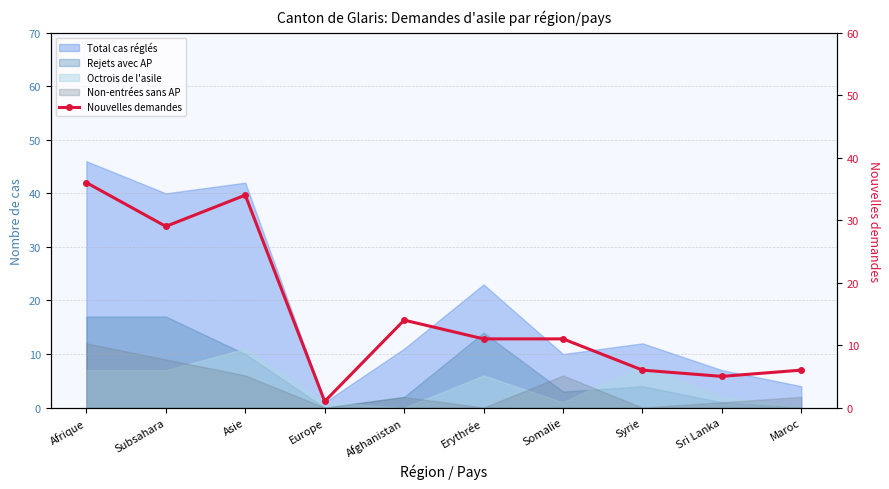

How many points are lower than both their immediate neighbors (excluding endpoints)?

3